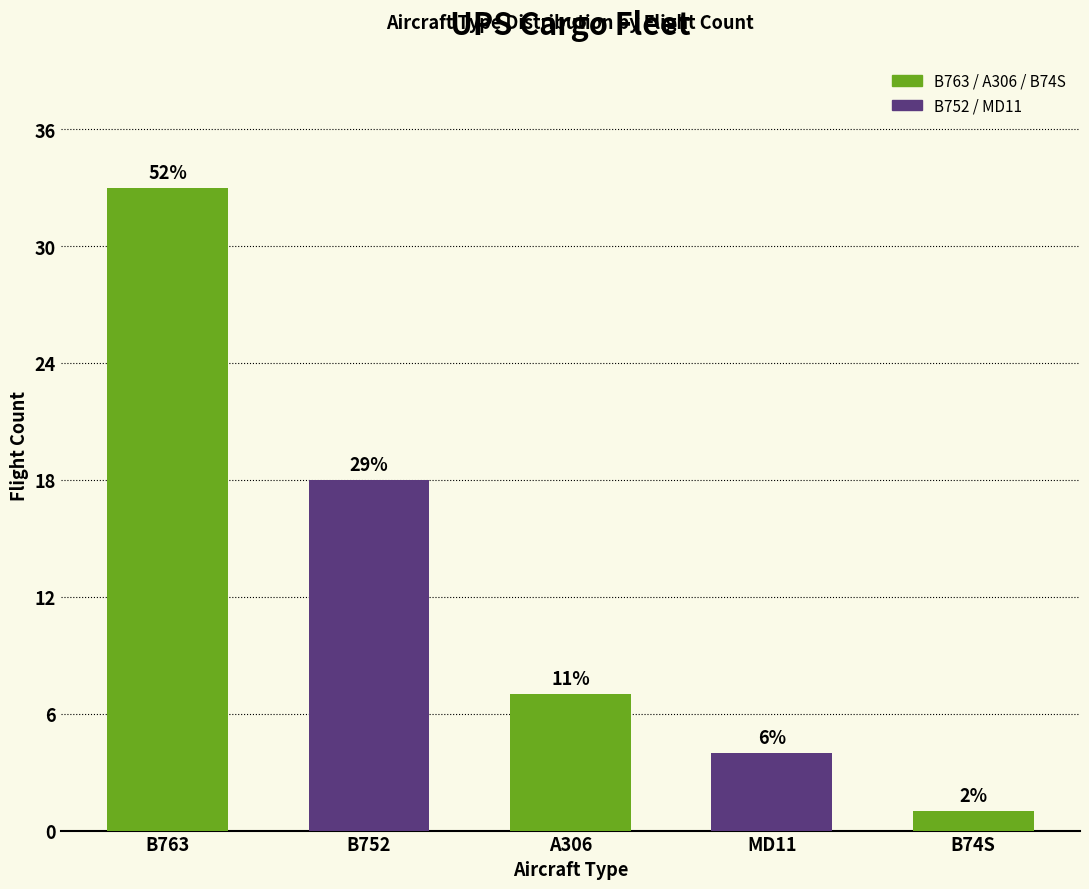

What is the label of the 5th bar from the left?

B74S